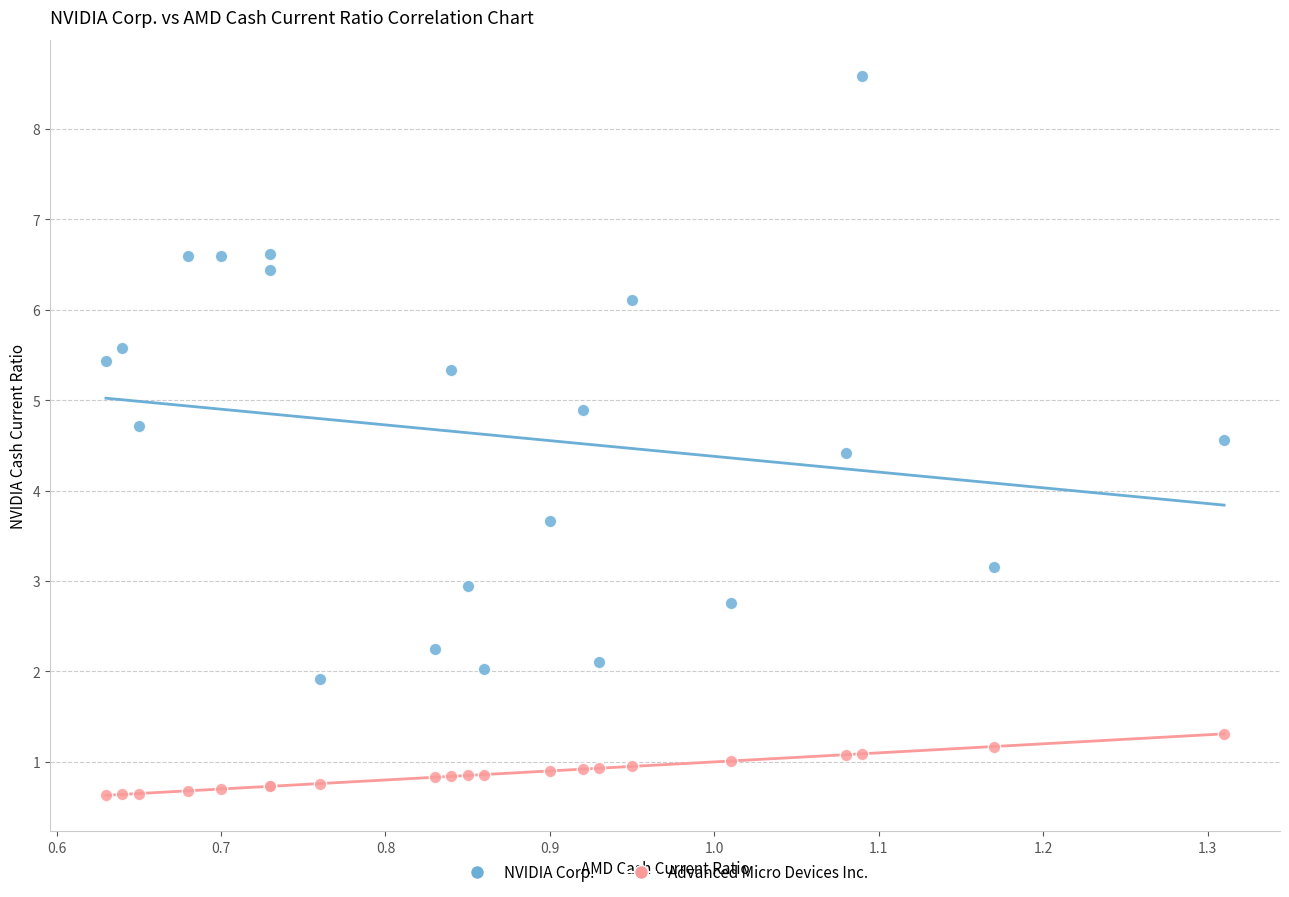

Which series reaches the maximum Y coordinate?

NVIDIA Corp.